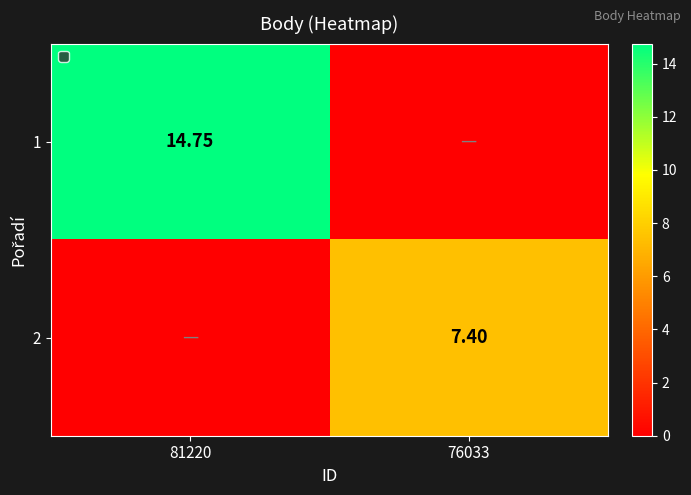

Is the value of 2 at 76033 greater than the value of 1 at 81220?

No